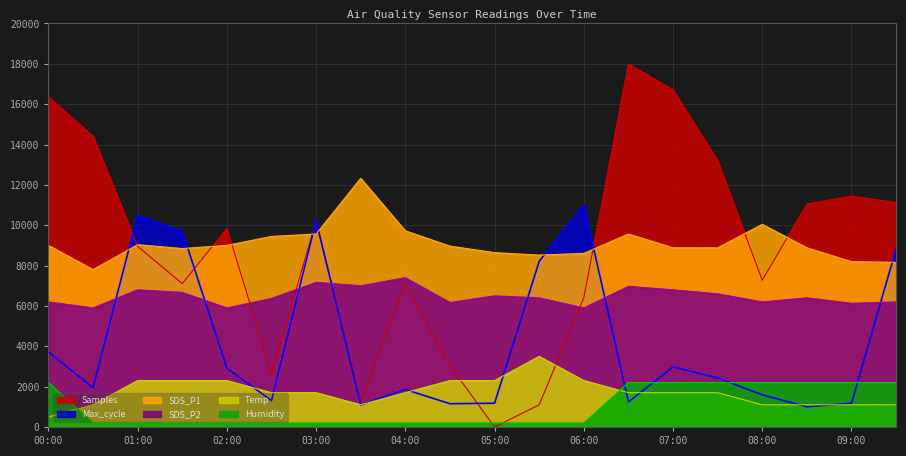

What is the difference between the second highest and second lowest values in the Temp series?

1200.0